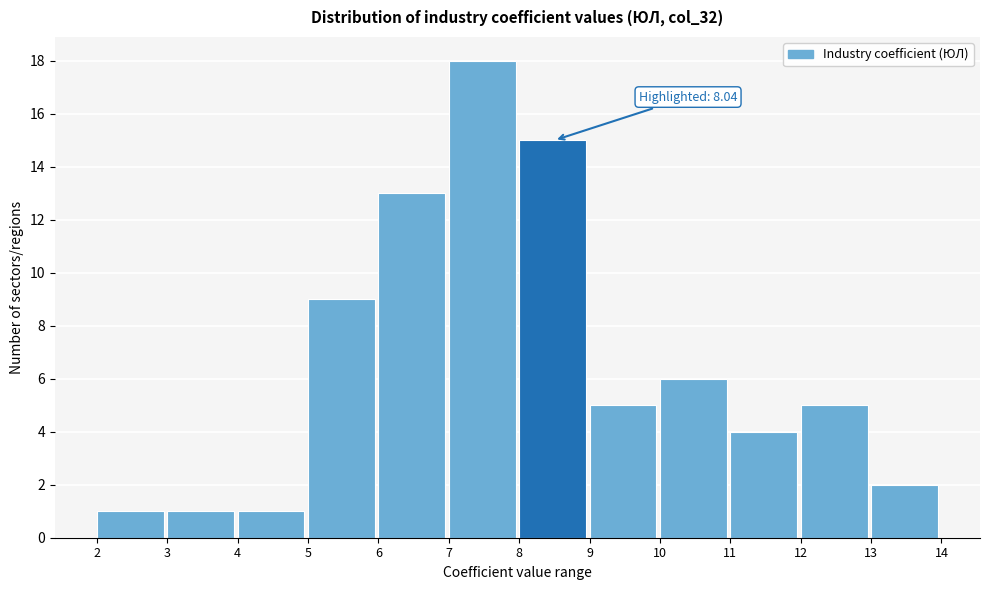

Over which range of the x-axis is the bar tallest?

7 to 8